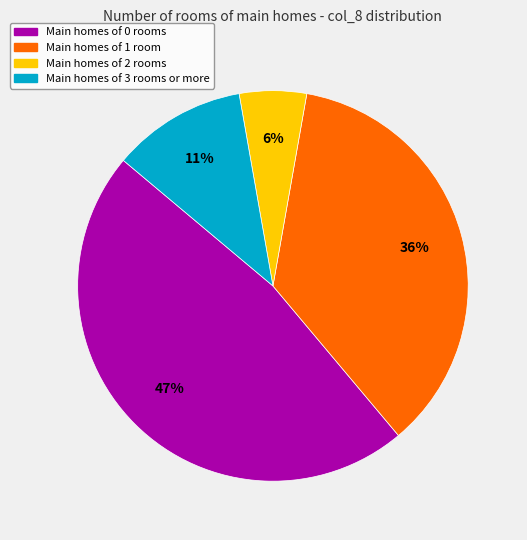

To the nearest percent, what is the combined percentage of Main homes of 1 room and Main homes of 3 rooms or more?

47%